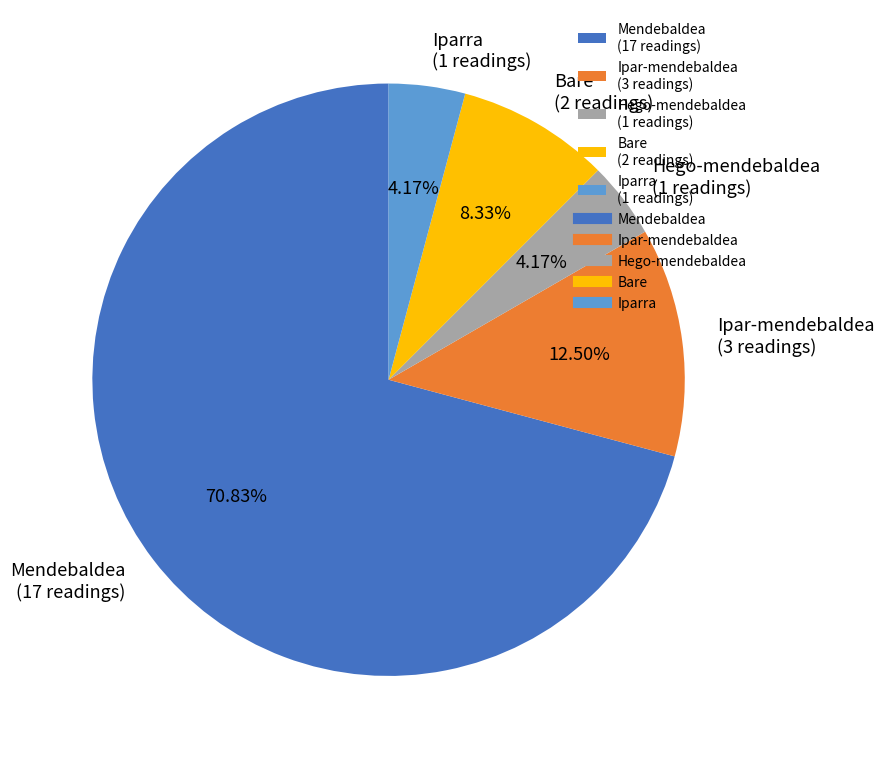

What is the largest slice in the pie chart?

Mendebaldea (17 readings)